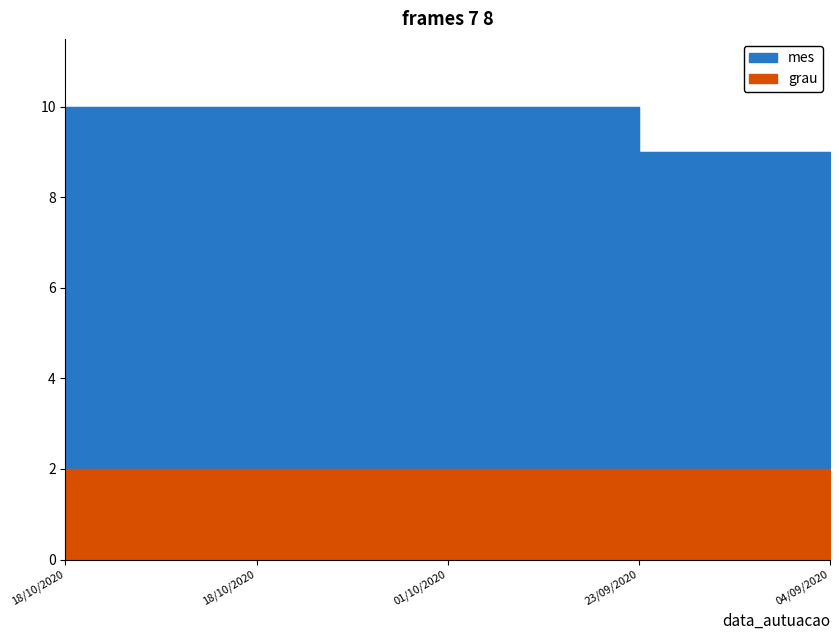

Reading left to right, extract all data points from this chart.

10	10	10	9	9